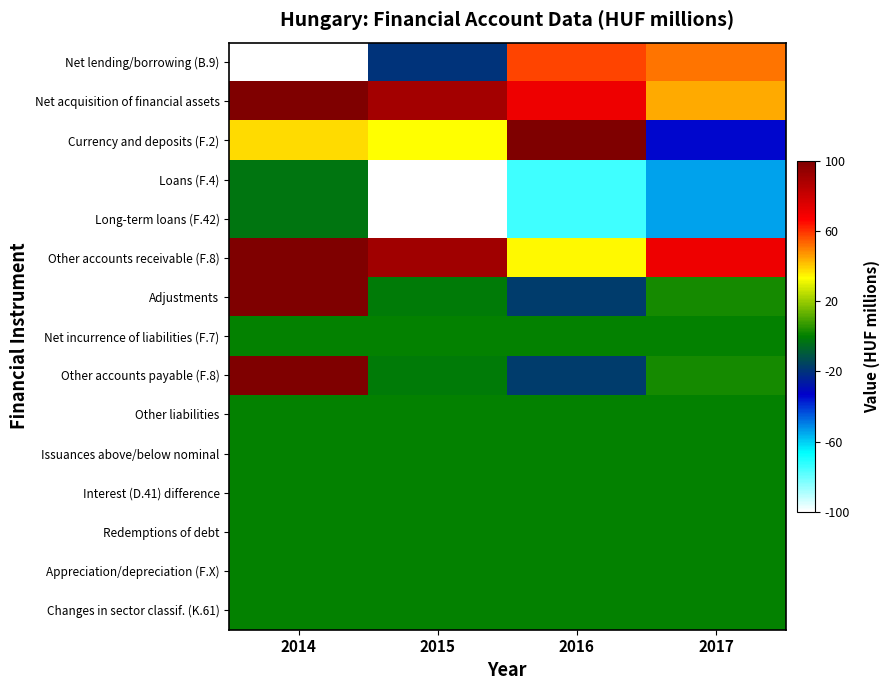

Which label corresponds to the smallest value in the chart?

2014